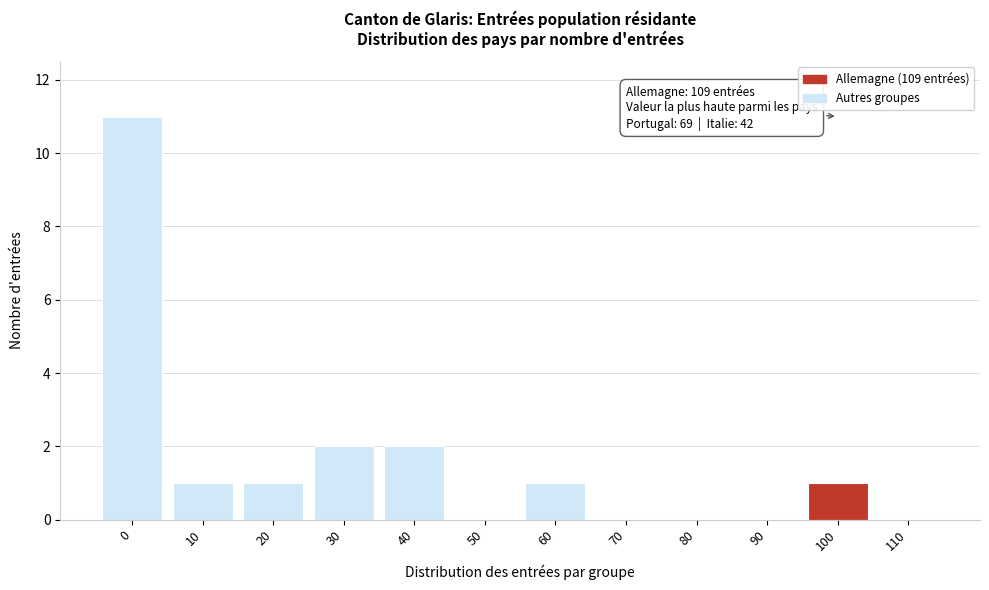

Reading left to right, list all the values displayed in this chart.

0=11	10=1	20=1	30=2	40=2	50=0	60=1	70=0	80=0	90=0	100=1	110=0